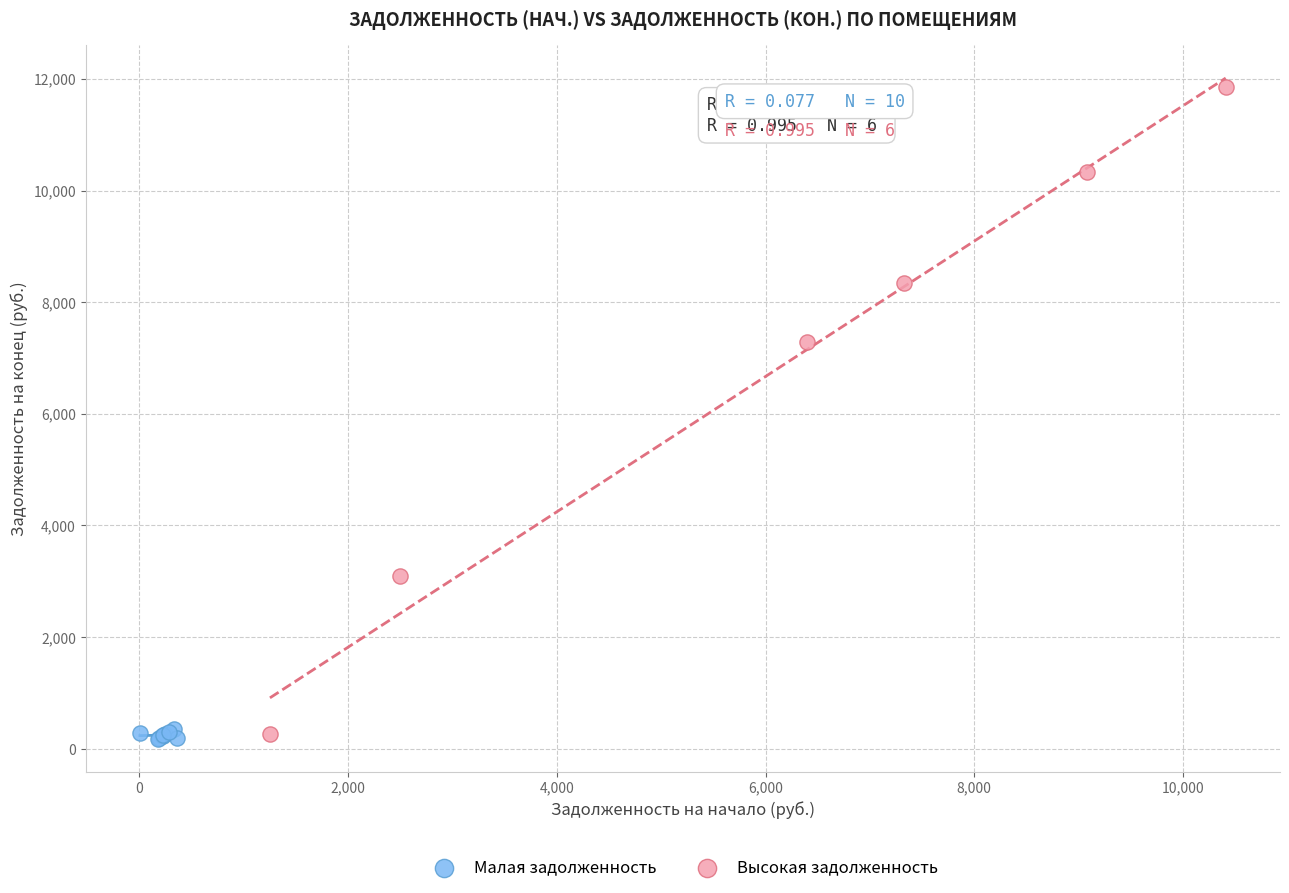

Which series contains the highest Y value?

Высокая задолженность